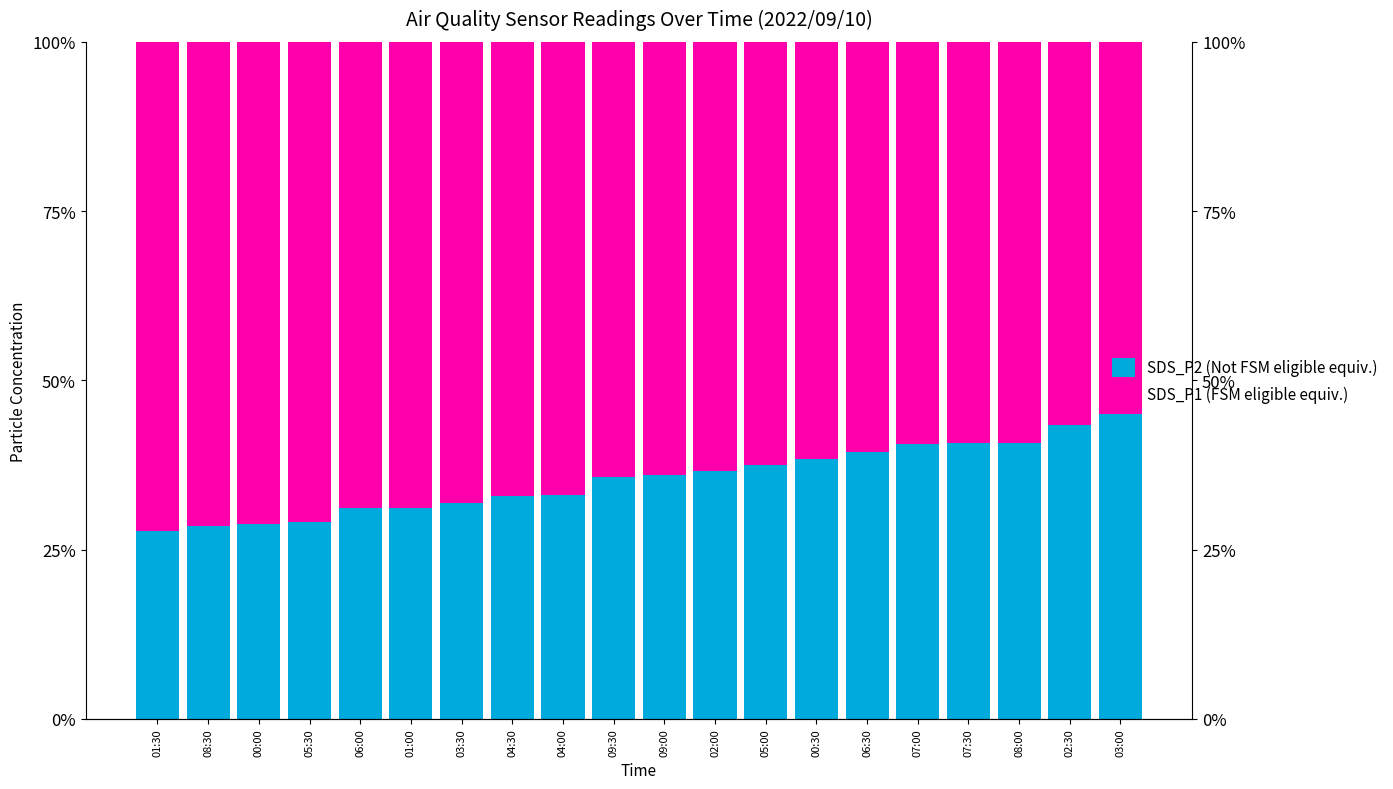

Reading left to right, extract all data points from this chart.

SDS_P2 (Not FSM eligible equiv.): 01:30=0.3	08:30=0.3	00:00=0.3	05:30=0.3	06:00=0.3	01:00=0.3	03:30=0.3	04:30=0.3	04:00=0.3	09:30=0.4	09:00=0.4	02:00=0.4	05:00=0.4	00:30=0.4	06:30=0.4	07:00=0.4	07:30=0.4	08:00=0.4	02:30=0.4	03:00=0.5
SDS_P1 (FSM eligible equiv.): 01:30=0.7	08:30=0.7	00:00=0.7	05:30=0.7	06:00=0.7	01:00=0.7	03:30=0.7	04:30=0.7	04:00=0.7	09:30=0.6	09:00=0.6	02:00=0.6	05:00=0.6	00:30=0.6	06:30=0.6	07:00=0.6	07:30=0.6	08:00=0.6	02:30=0.6	03:00=0.6